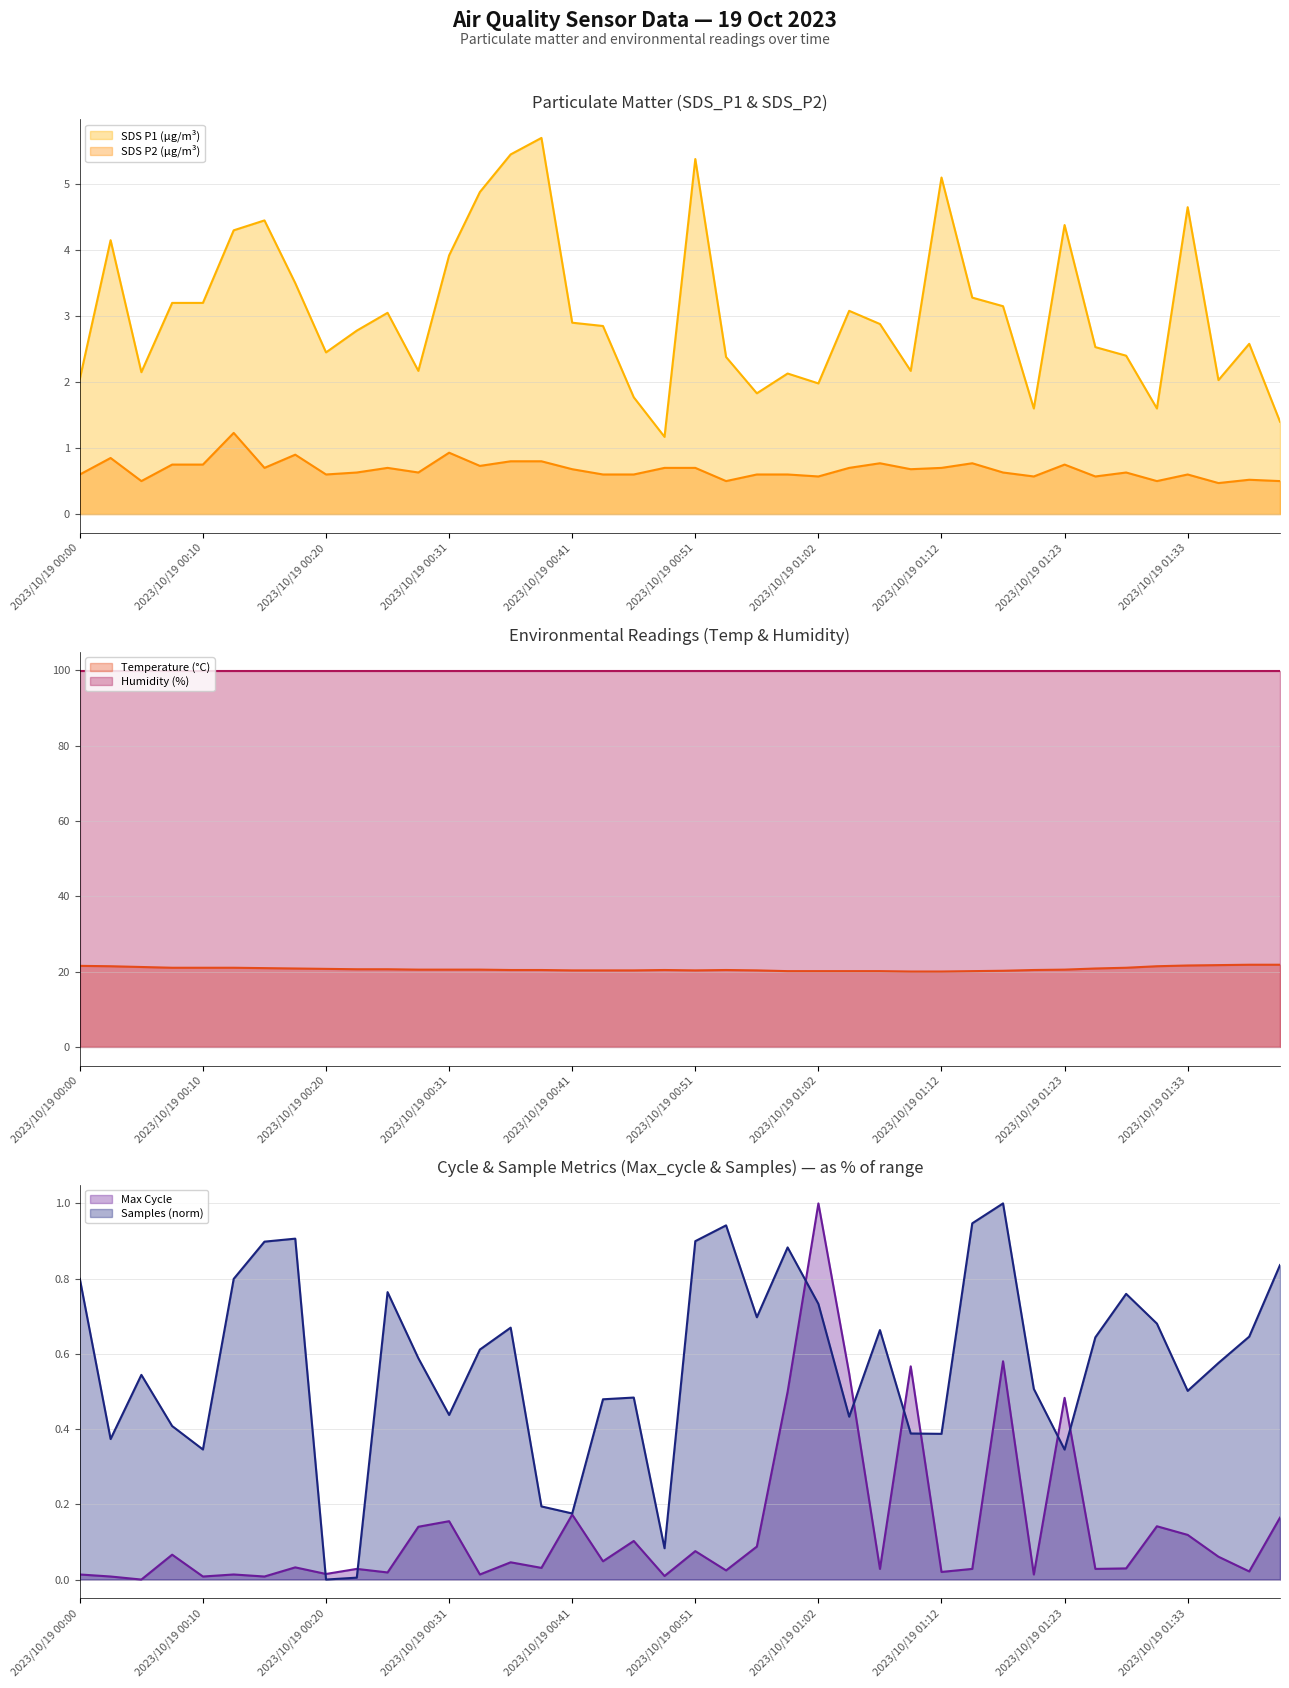

What is the approximate value of Samples_norm at 2023/10/19 00:33?

0.6